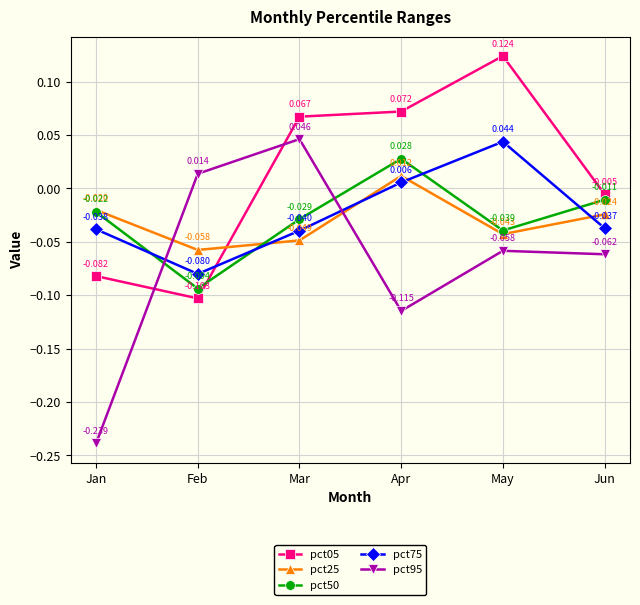

Where do pct95 and pct50 first cross each other?

Jan and Feb